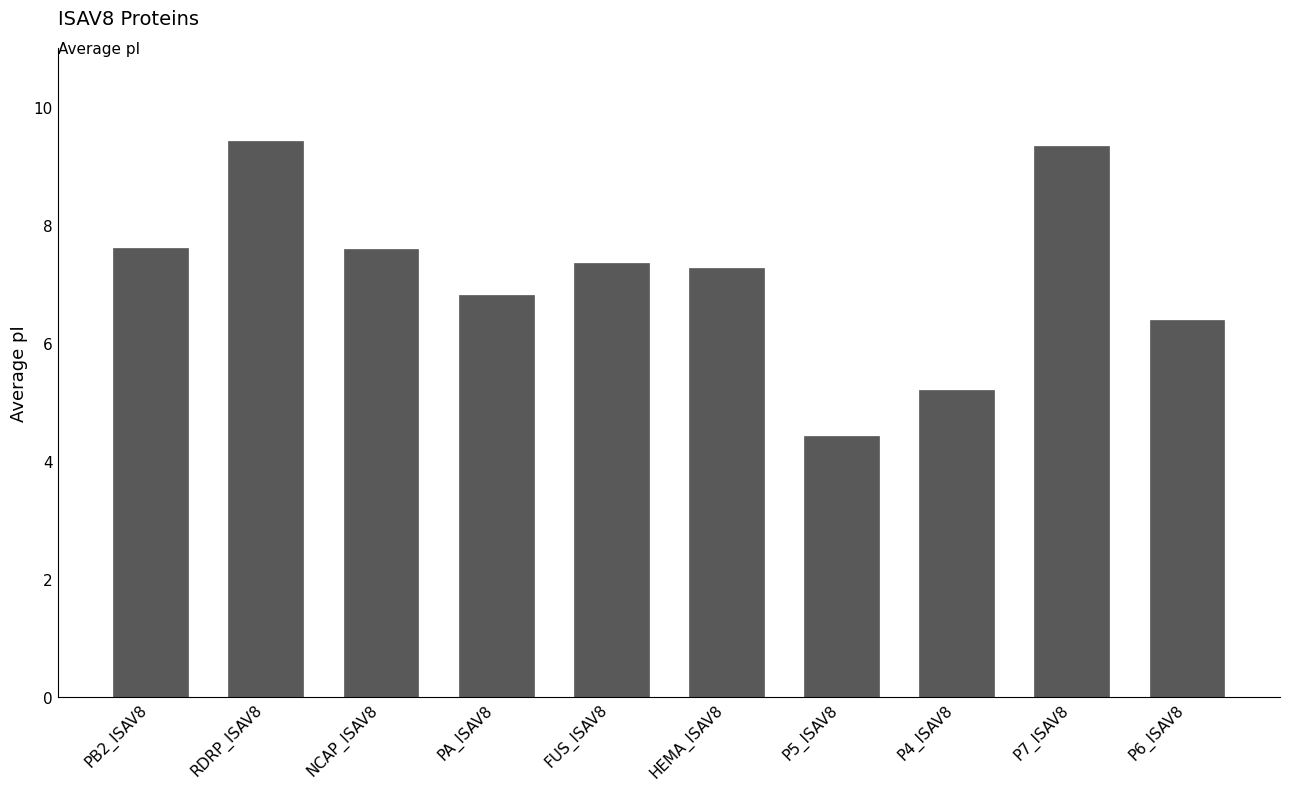

Reading left to right, extract all data points from this chart.

PB2_ISAV8=7.6	RDRP_ISAV8=9.4	NCAP_ISAV8=7.6	PA_ISAV8=6.8	FUS_ISAV8=7.3	HEMA_ISAV8=7.3	P5_ISAV8=4.4	P4_ISAV8=5.2	P7_ISAV8=9.3	P6_ISAV8=6.4